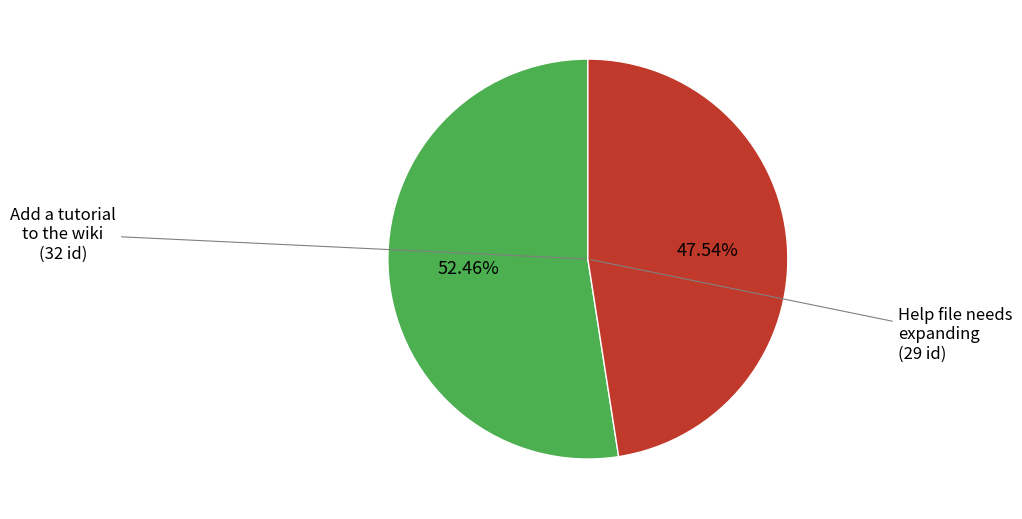

To the nearest percent, what is the difference between the largest and smallest slice percentages?

5%